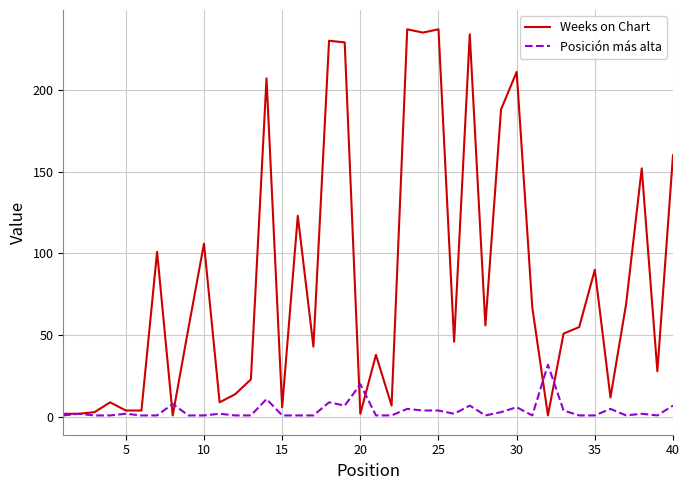

Which series has the widest spread of values?

Weeks on Chart